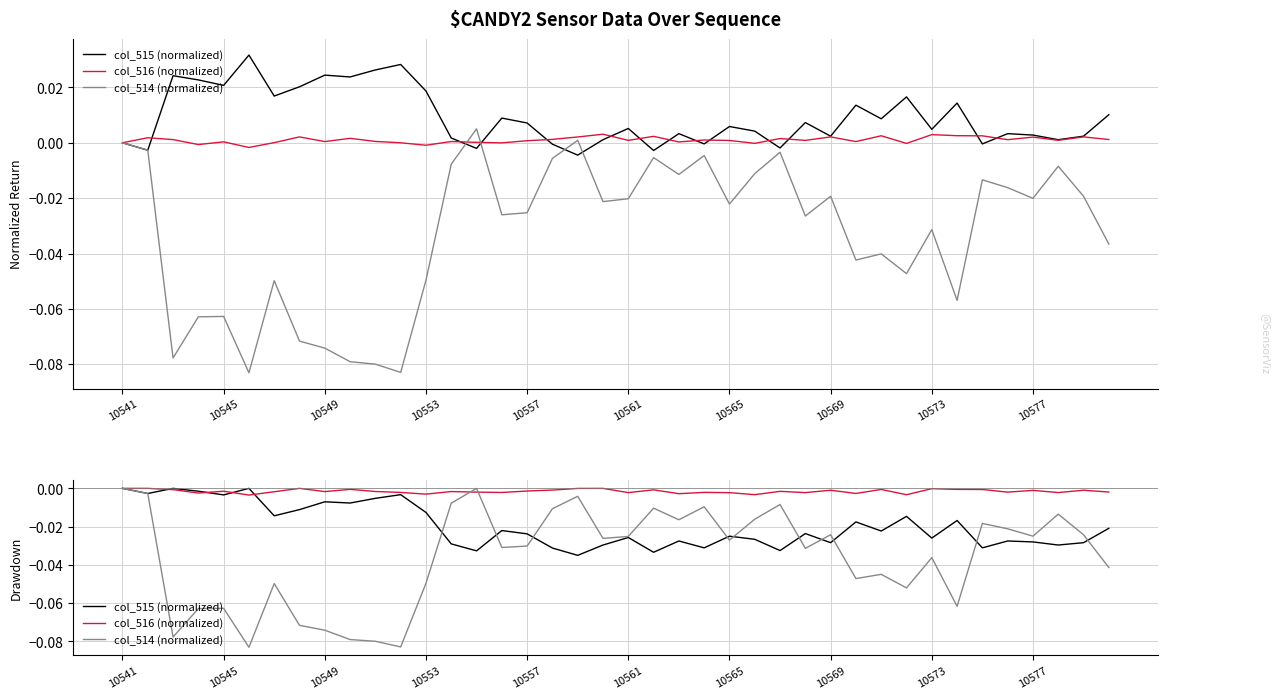

Rank the series by their maximum value, from lowest to highest.

col_515 (normalized), col_516 (normalized), col_514 (normalized)